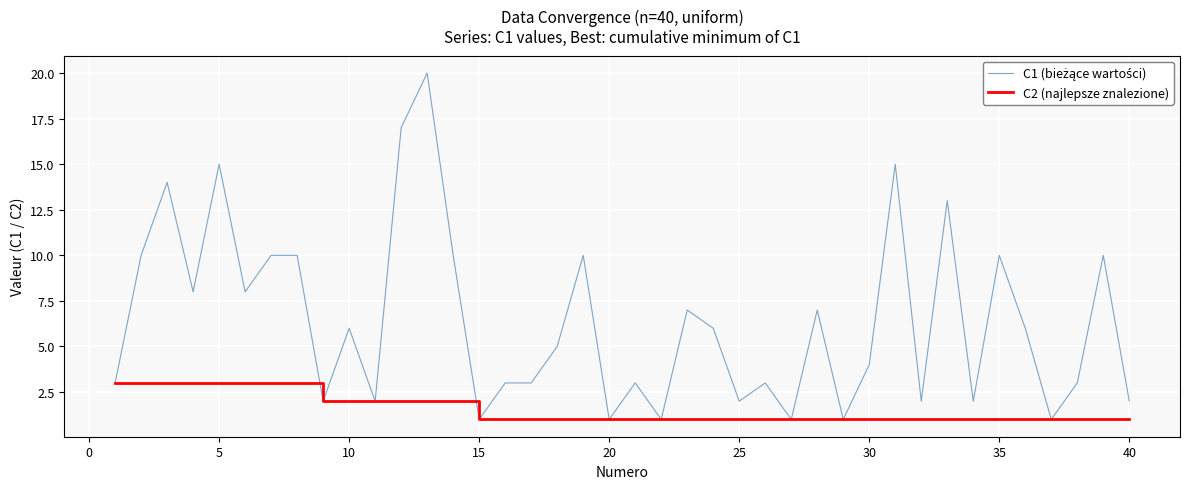

How many C2 (najlepsze znalezione) values are between 1 and 2?

32